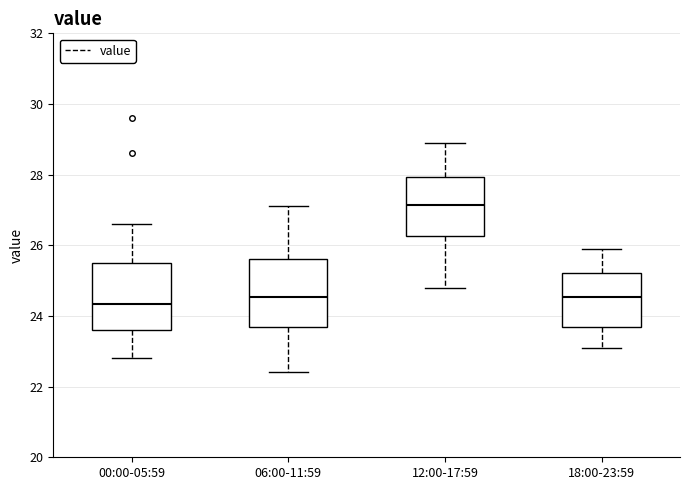

Reading left to right, transcribe this box plot: for each box, give where its median line is, the range the box spans, and where its two whiskers end, as read against the y-axis. The values are not printed on the chart, so give them approximately, as read against the axis.

00:00-05:59: median 24.4, box 23.6 to 25.6, whiskers 22.8 to 26.6
06:00-11:59: median 24.6, box 23.6 to 25.6, whiskers 22.4 to 27.2
12:00-17:59: median 27.2, box 26.2 to 28.0, whiskers 24.8 to 29.0
18:00-23:59: median 24.6, box 23.8 to 25.2, whiskers 23.2 to 26.0